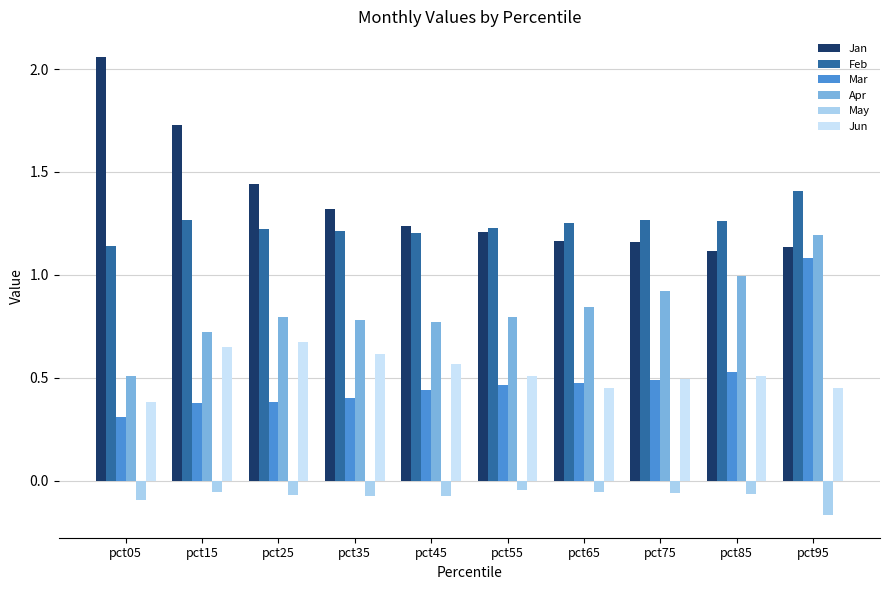

Rank the categories by May value from highest to lowest.

pct55, pct15, pct65, pct75, pct85, pct25, pct35, pct45, pct05, pct95